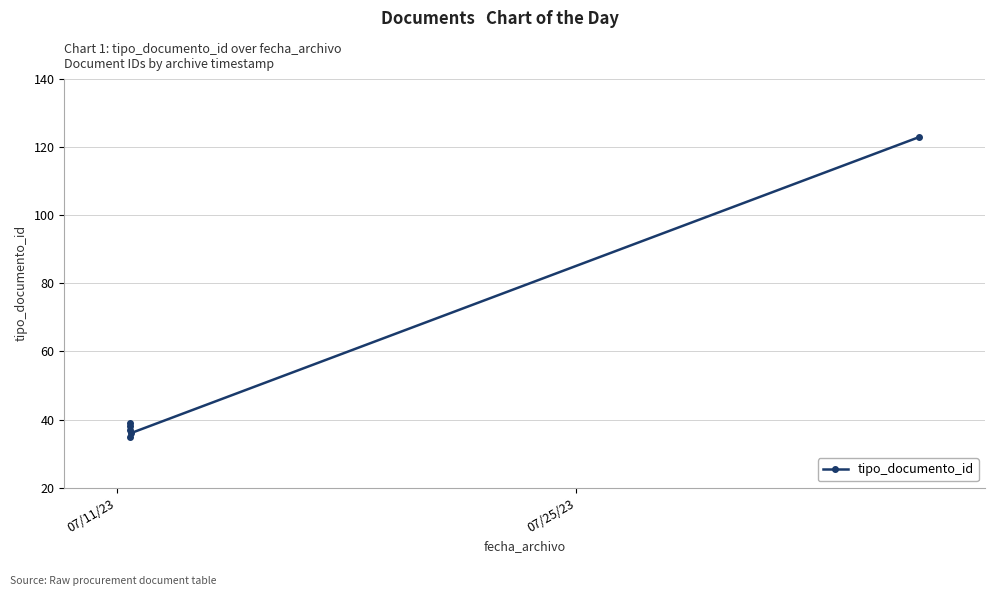

Does the chart display data point markers on the line(s)?

Yes